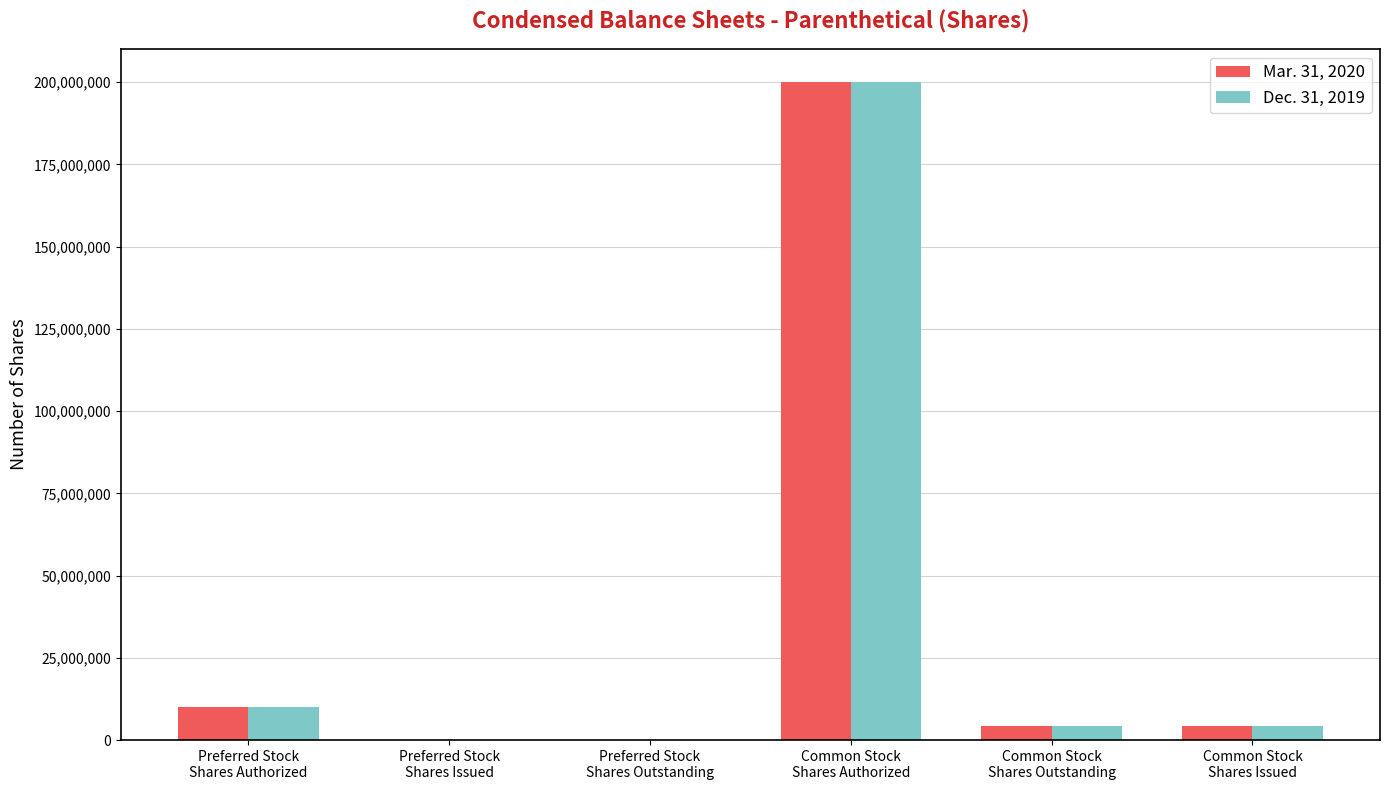

What is the sum of all Mar. 31, 2020 values?

218495986